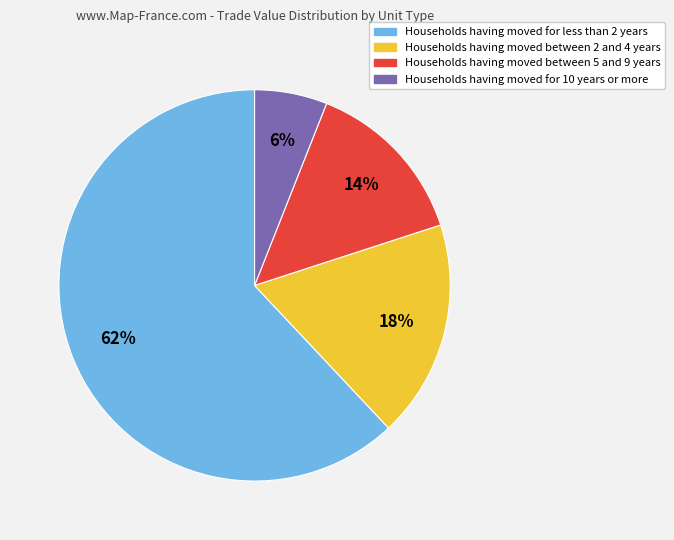

Approximately how many times larger is the value at Households having moved between 2 and 4 years compared to Households having moved for 10 years or more?

3.0